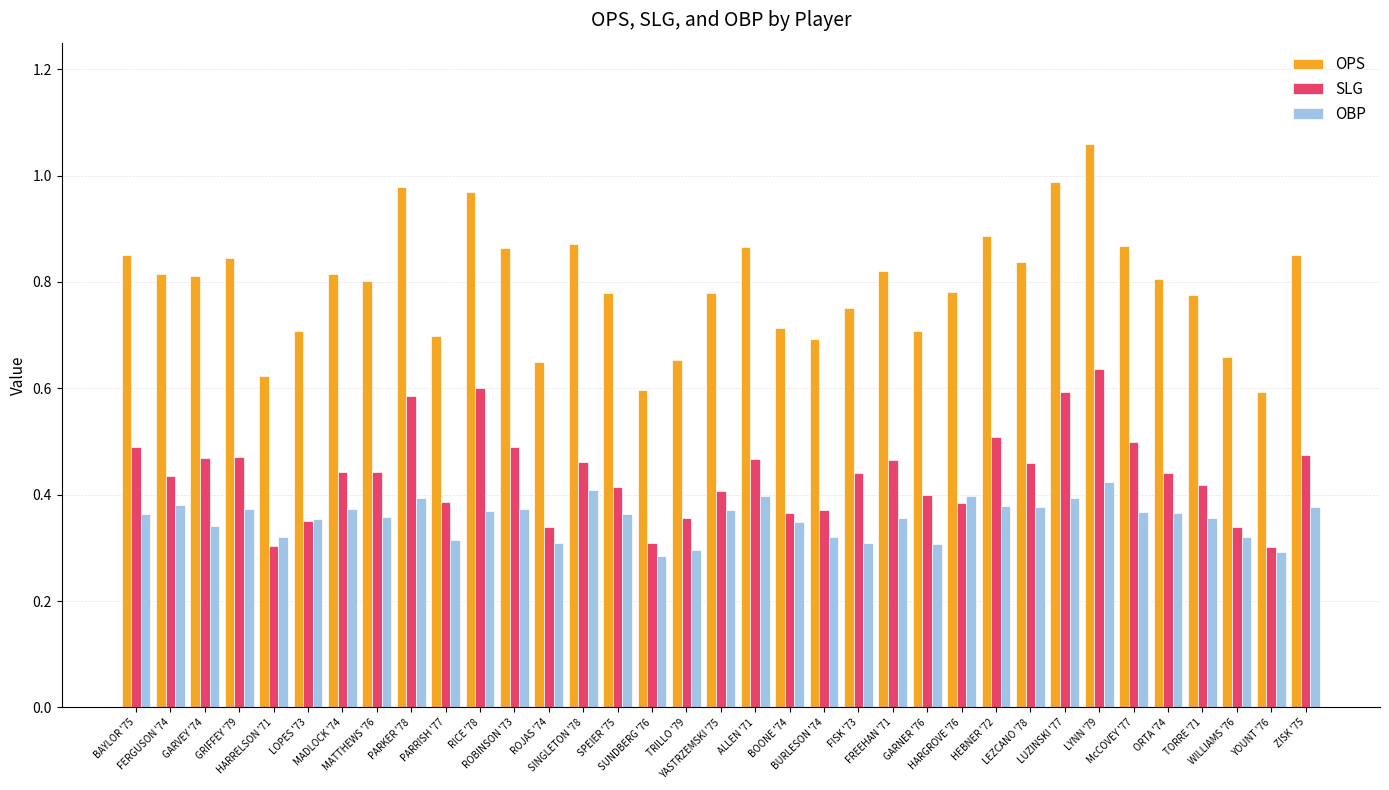

At how many categories does at least one series exceed 0?

35